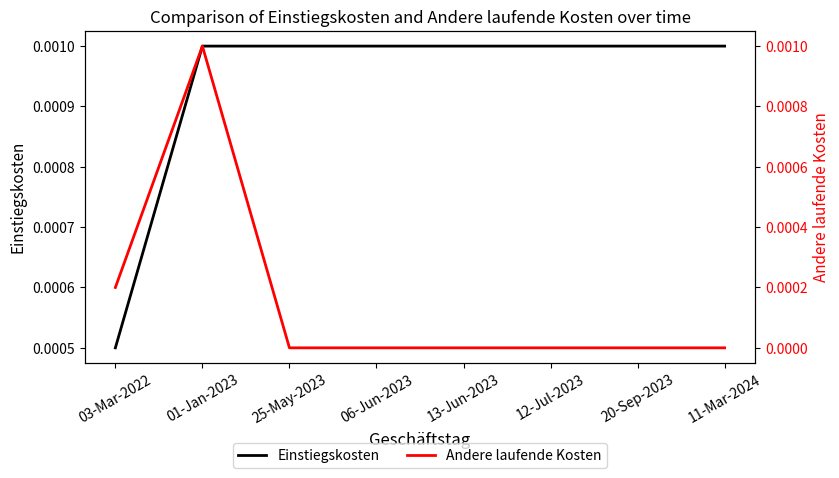

The Einstiegskosten series shows 0.0 at 20-Sep-2023. True or false?

False